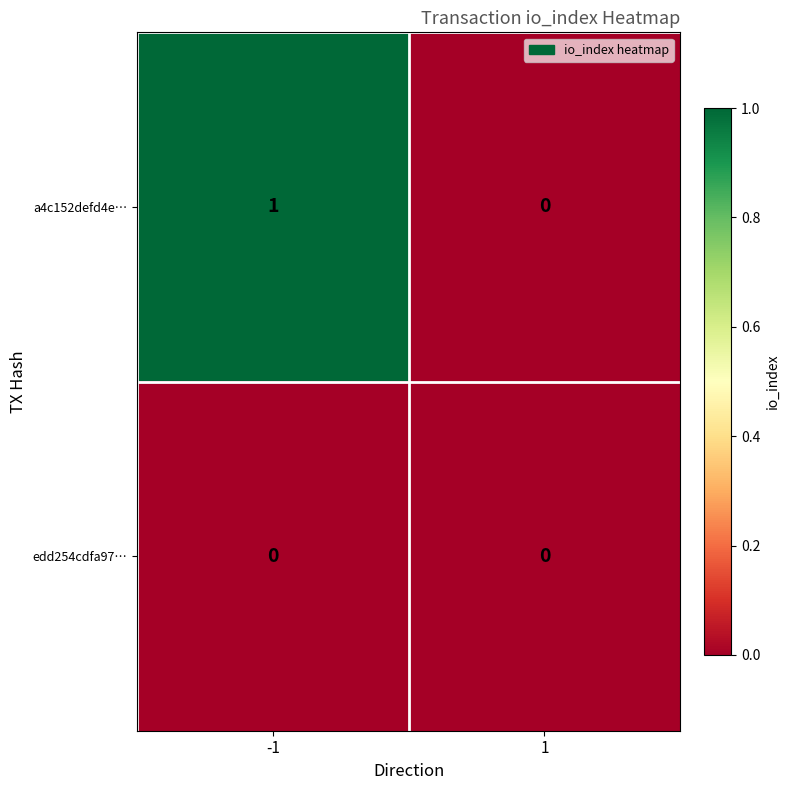

What is the difference between the highest and lowest values at -1?

1